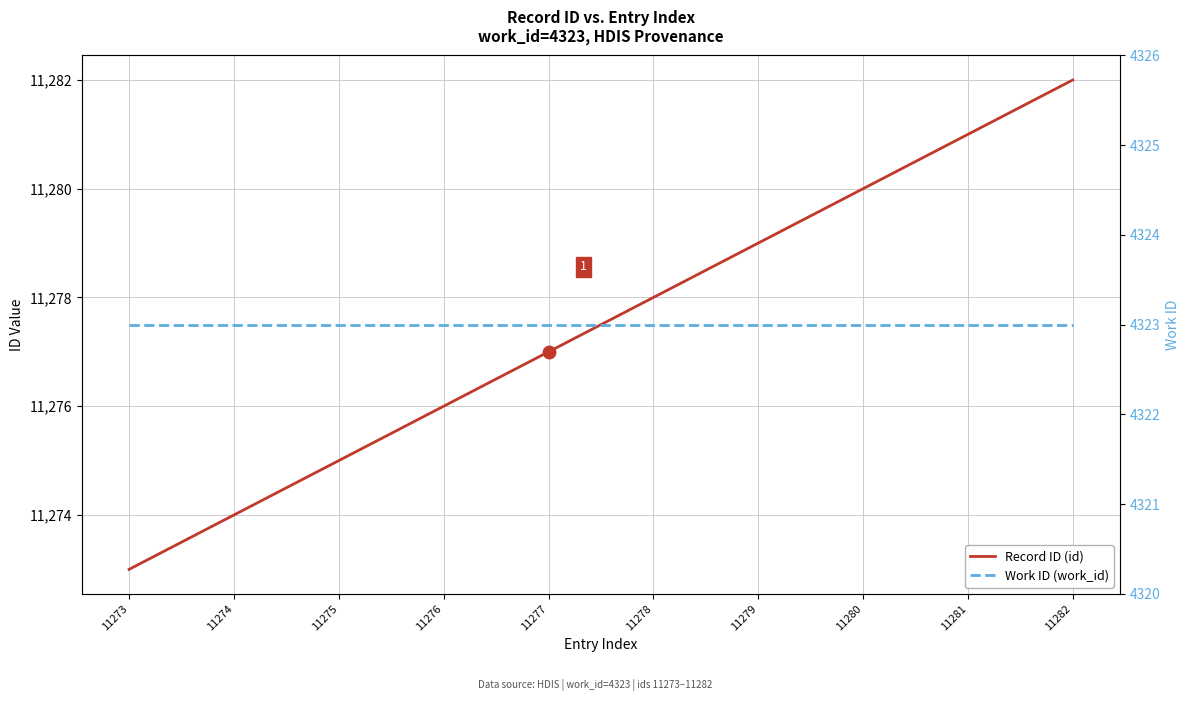

True or false: Record ID (id) and Work ID (work_id) intersect in this chart.

False